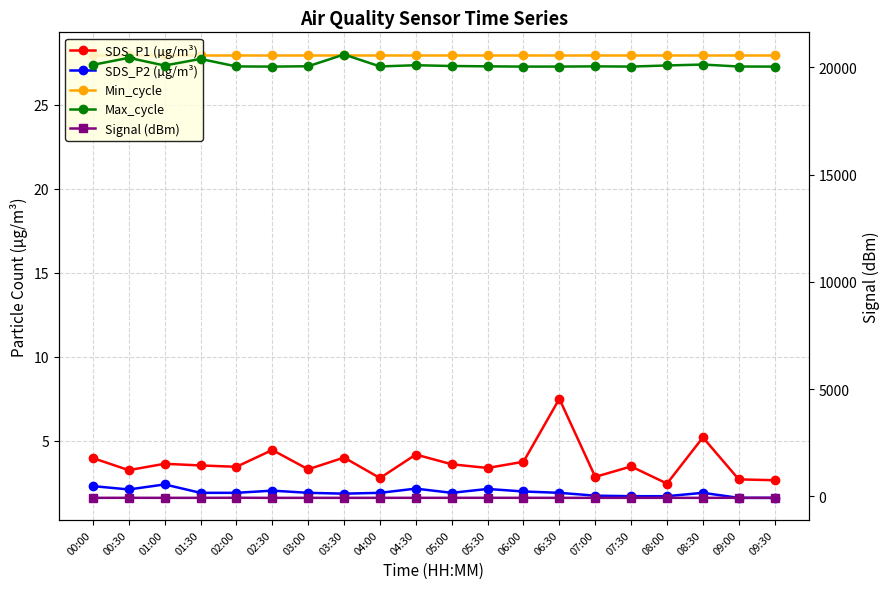

Which series has the largest total across all categories?

Max_cycle